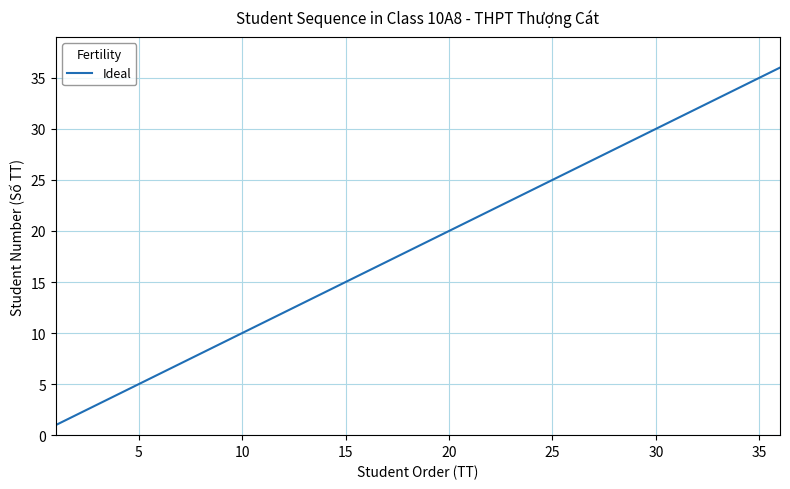

What is the difference between the maximum and minimum values?

35